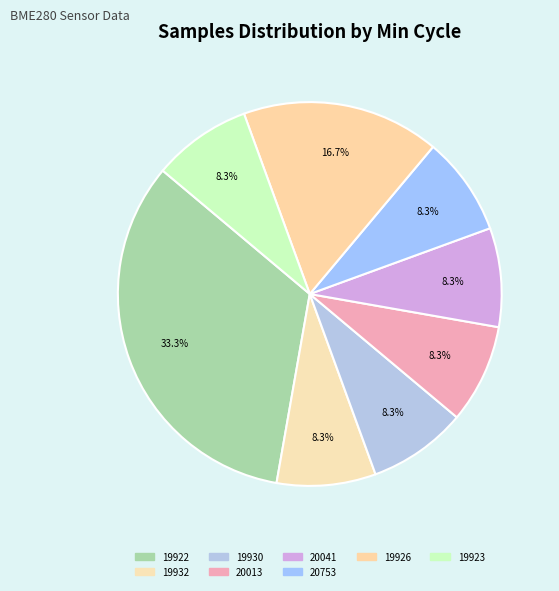

Does any single category account for the majority?

No